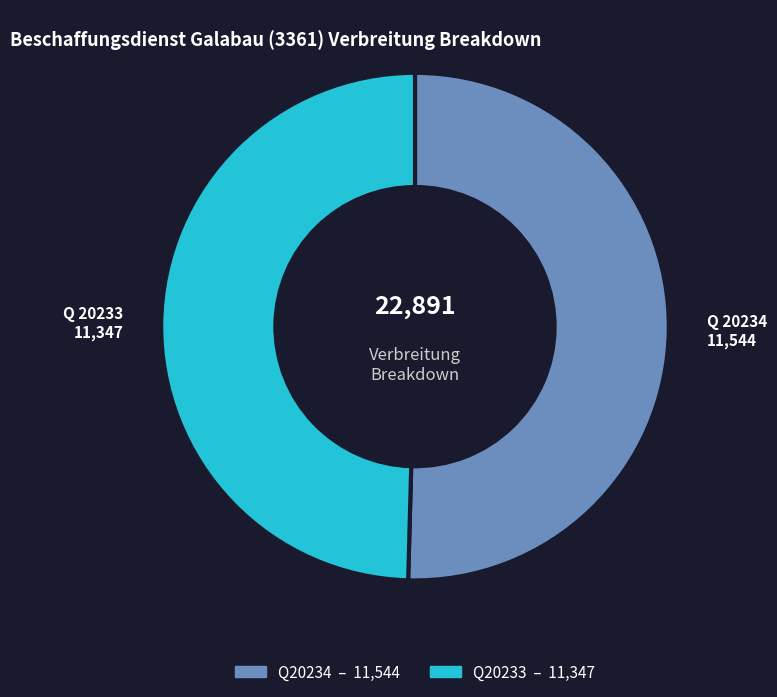

Does any single category account for the majority?

Yes